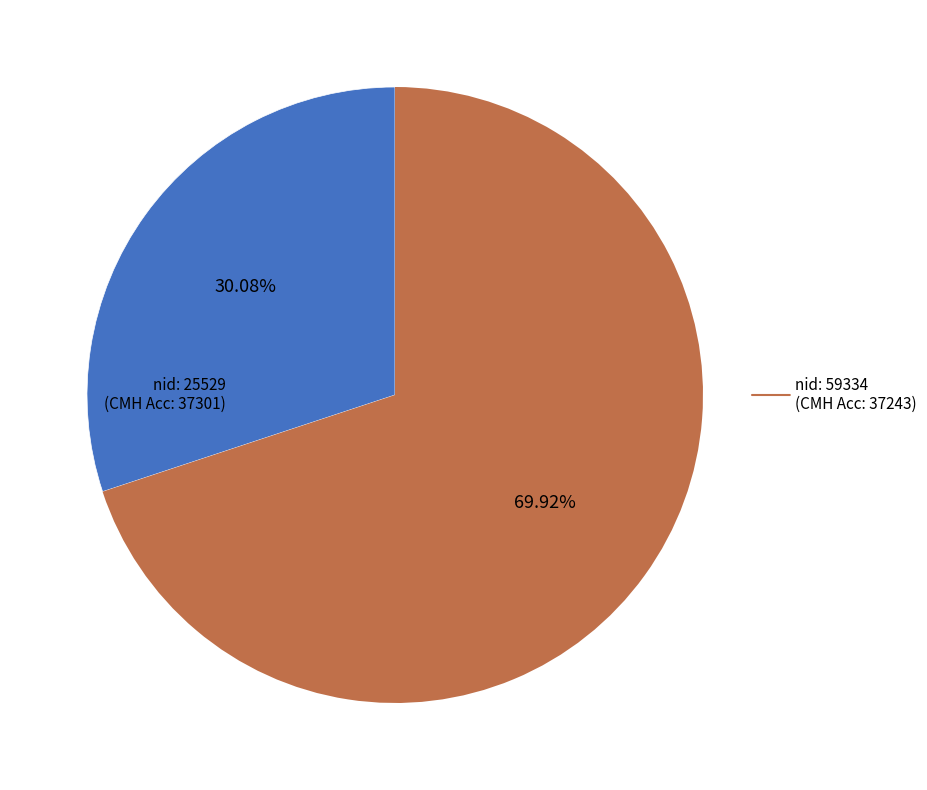

Does any single category account for the majority?

Yes